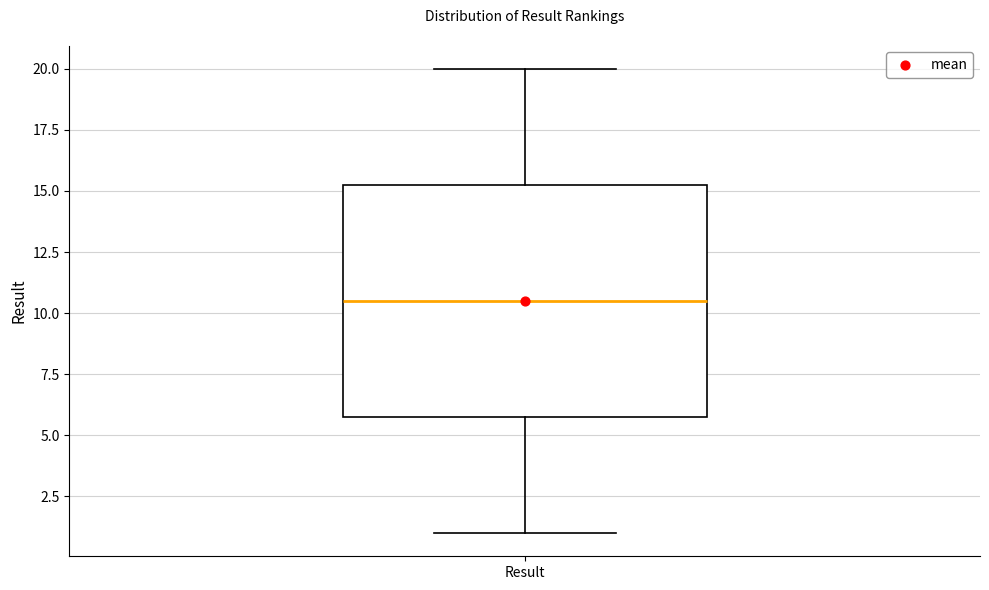

Where is the upper edge of the box for Result on the y-axis? The values are not printed on the chart, so give them approximately, as read against the axis.

15.5